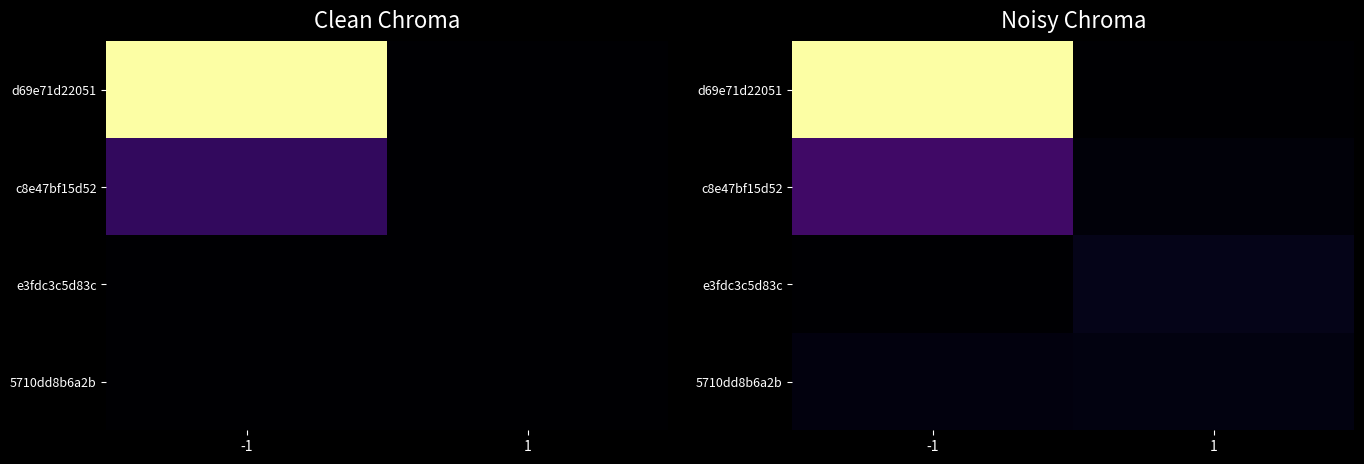

What is the total value across all series at -1?

2216.7